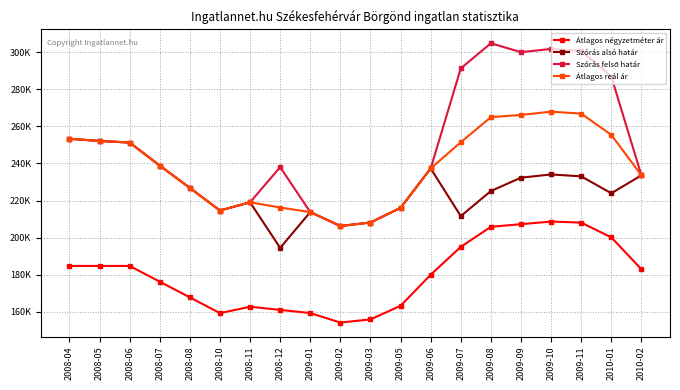

What position from the right is 2009-08?

6